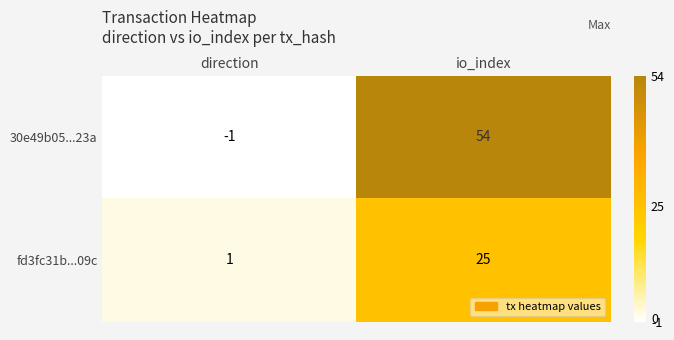

At which category does the chart reach its minimum across all series?

direction